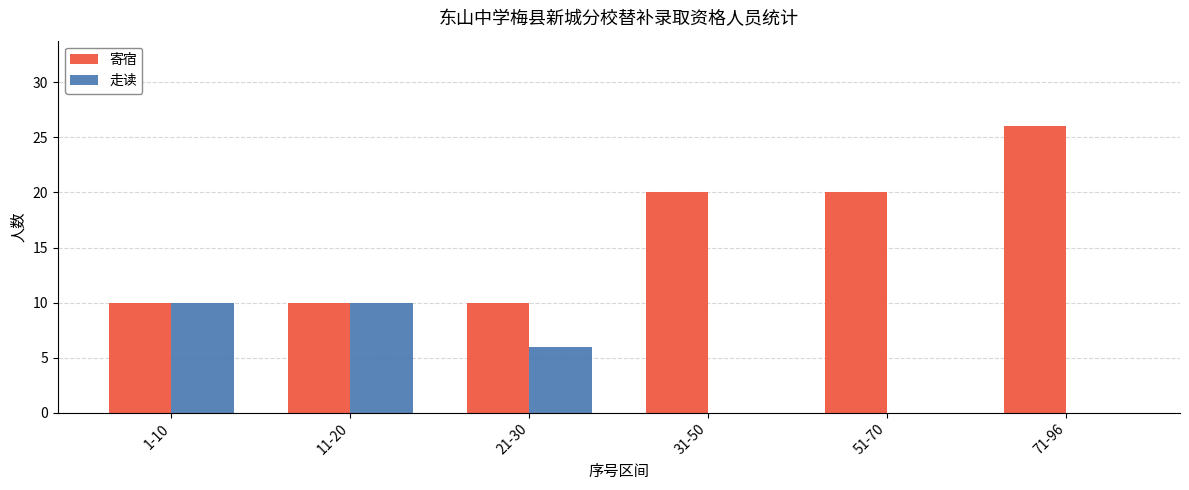

True or false: 走读 has a value of 2 at 21-30.

False